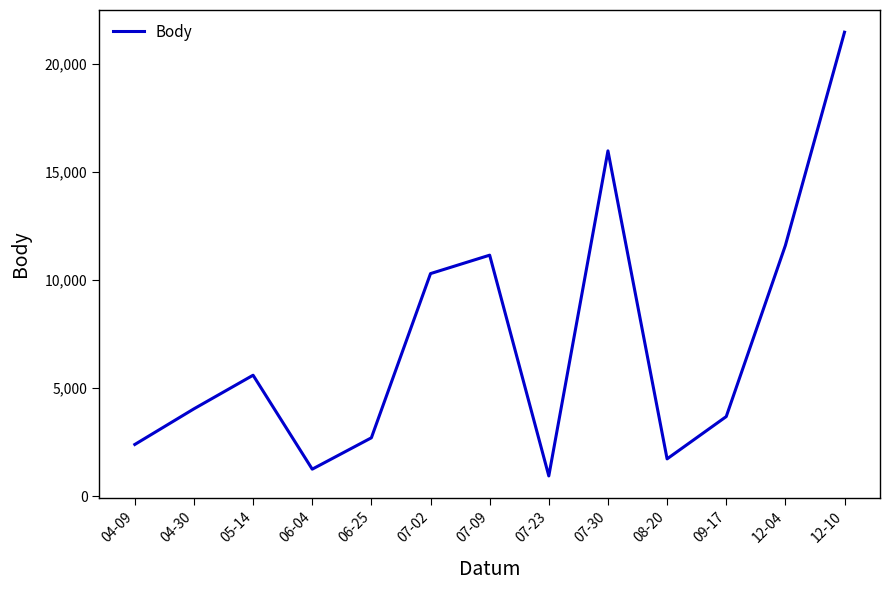

At which category does the data reach its first local peak?

05-14